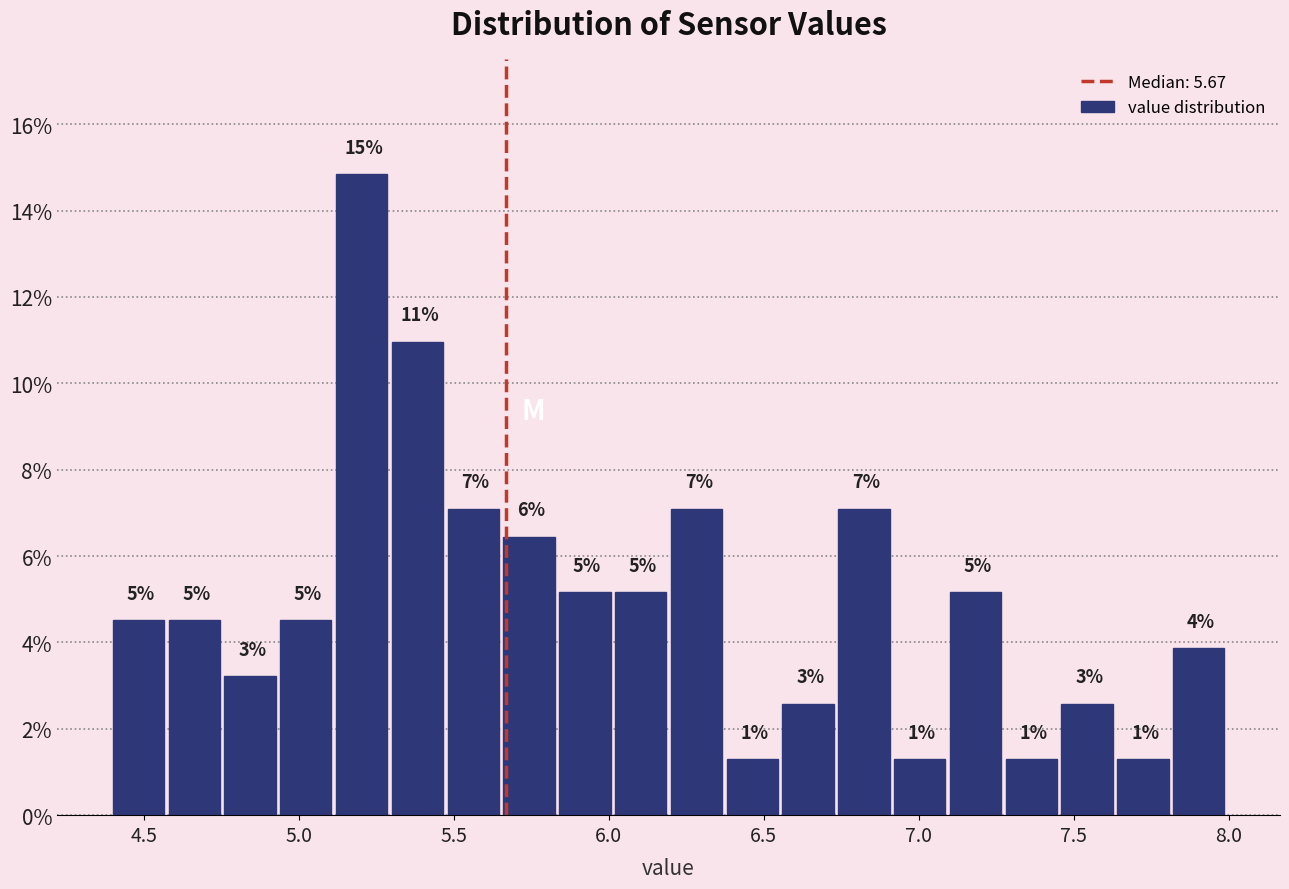

Read against the x-axis, roughly where is the centre of the tallest bar?

5.20